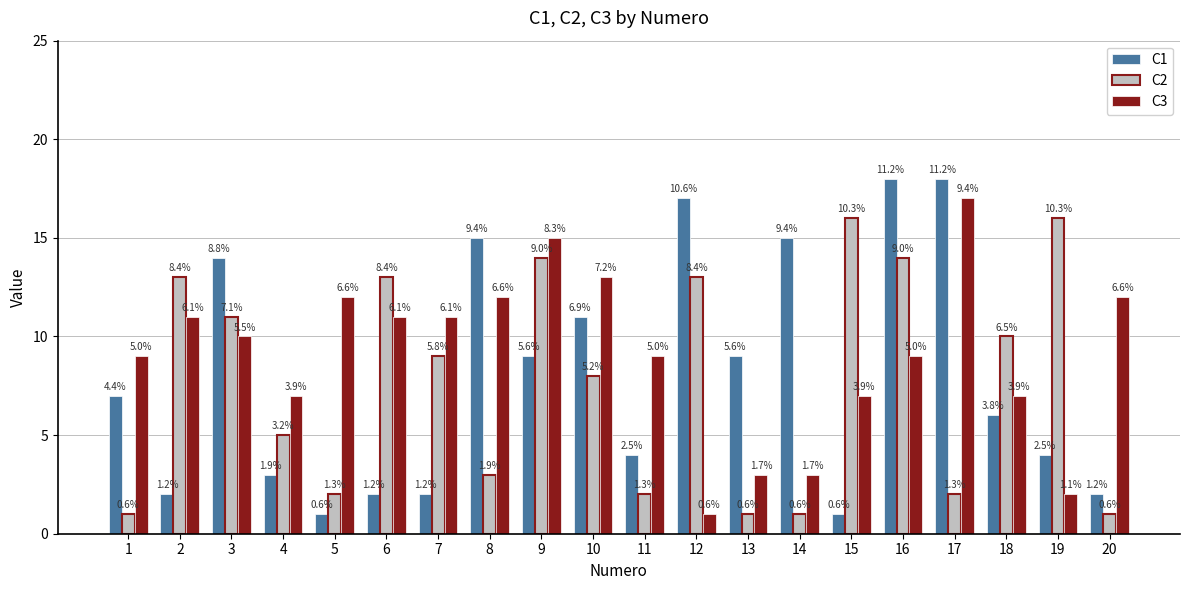

What are all the series names shown in the legend?

C1, C2, C3